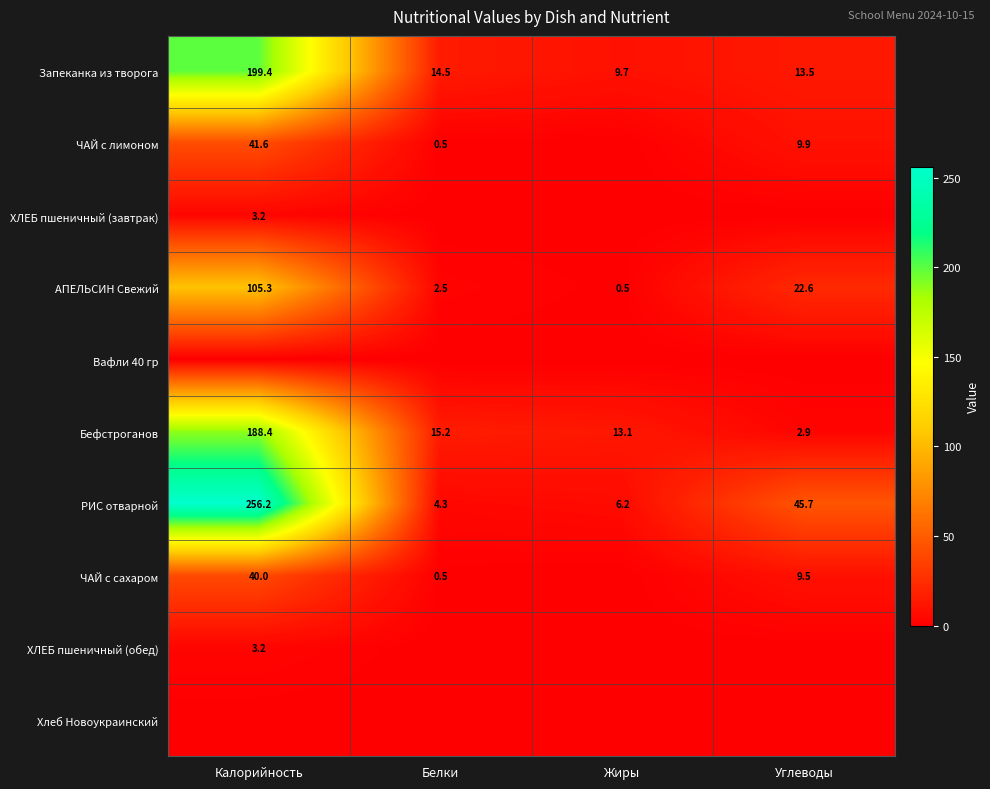

Read the АПЕЛЬСИН Свежий value at Углеводы.

22.6